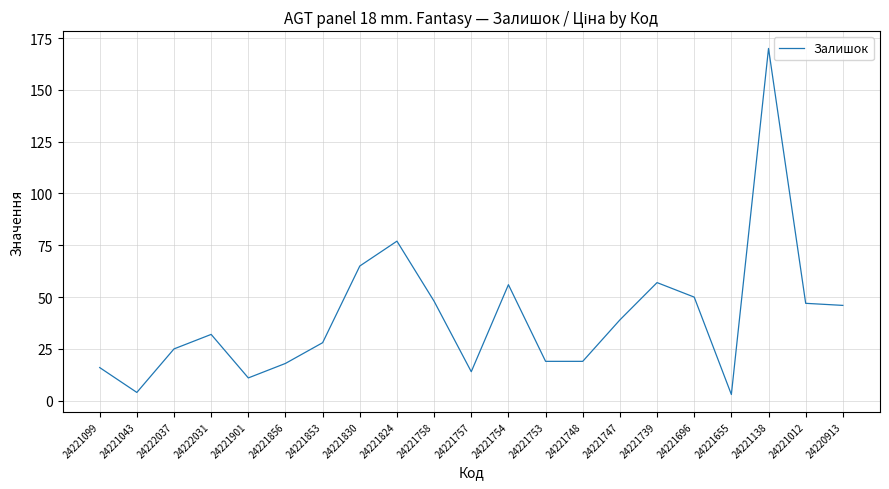

Is this an area chart (filled region under the line)?

No